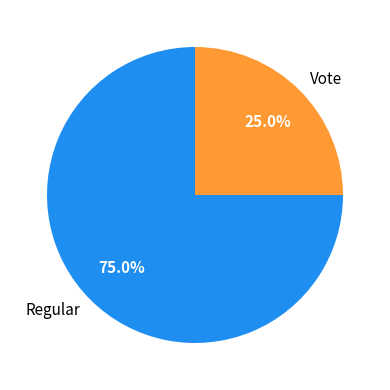

What is the ratio of the value at Regular to the value at Vote?

3.0